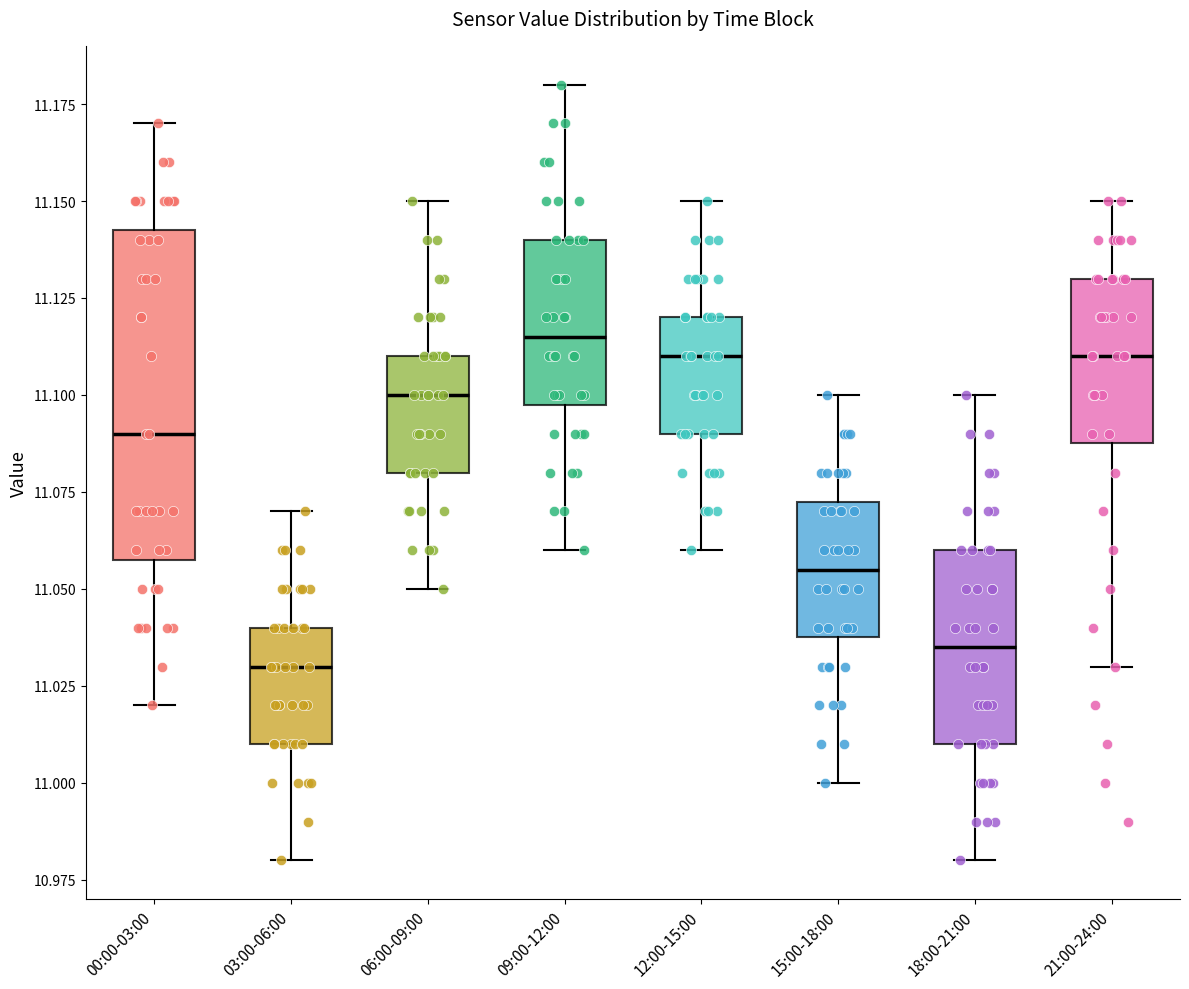

Reading left to right, read every box against the y-axis: the position of its median line, the range the box covers, and the ends of its whiskers. The values are not printed on the chart, so give them approximately, as read against the axis.

00:00-03:00: median 11.090, box 11.060 to 11.145, whiskers 11.020 to 11.170
03:00-06:00: median 11.030, box 11.010 to 11.040, whiskers 10.980 to 11.070
06:00-09:00: median 11.100, box 11.080 to 11.110, whiskers 11.050 to 11.150
09:00-12:00: median 11.115, box 11.100 to 11.140, whiskers 11.060 to 11.180
12:00-15:00: median 11.110, box 11.090 to 11.120, whiskers 11.060 to 11.150
15:00-18:00: median 11.055, box 11.040 to 11.075, whiskers 11.000 to 11.100
18:00-21:00: median 11.035, box 11.010 to 11.060, whiskers 10.980 to 11.100
21:00-24:00: median 11.110, box 11.090 to 11.130, whiskers 11.030 to 11.150